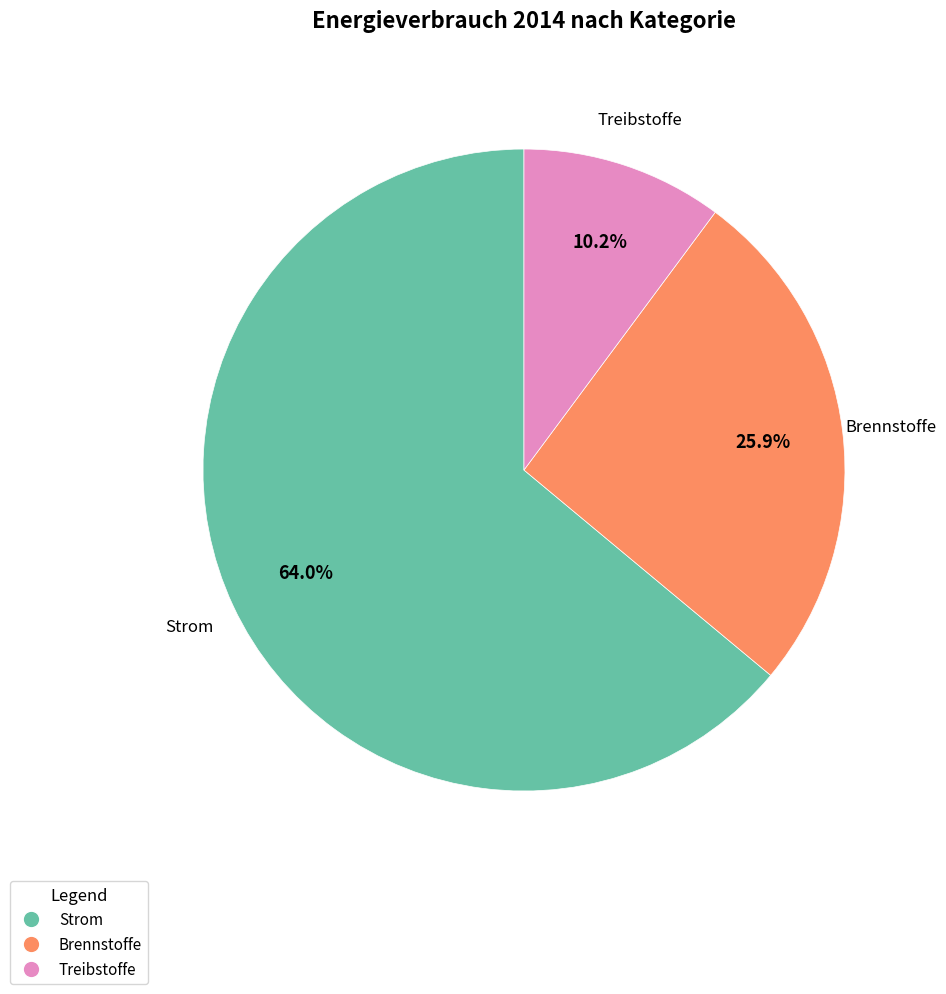

Is it true that Strom is 64% of the pie?

True